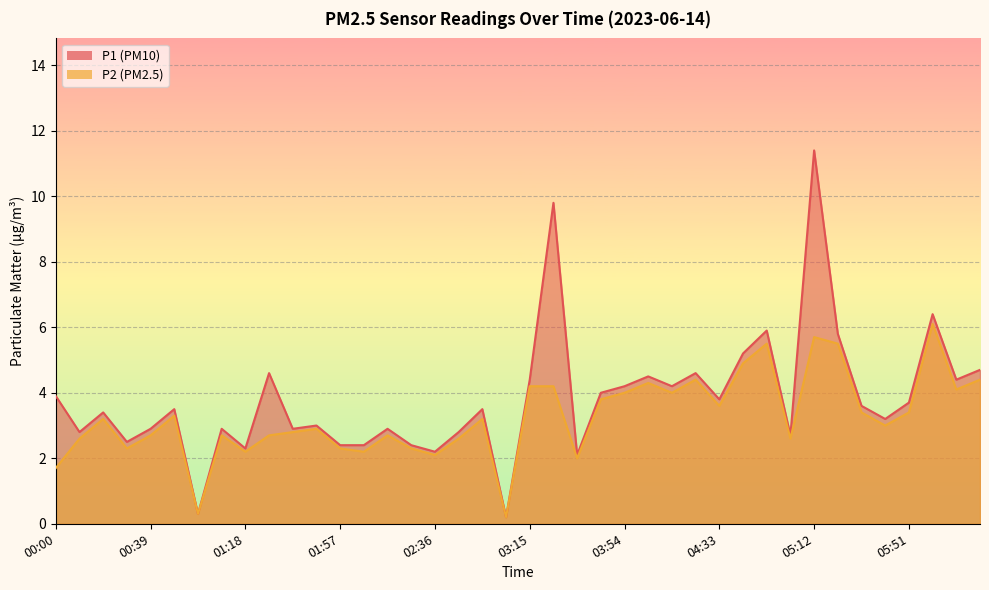

True or false: P2 has a value of 3.6 at 04:33.

True